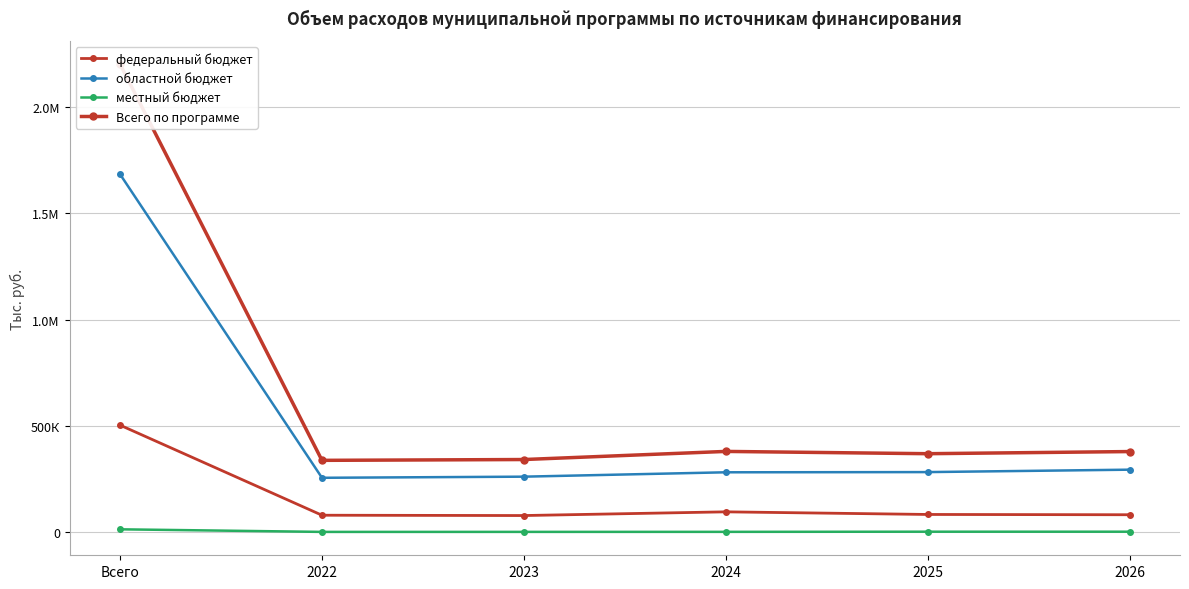

Reading left to right, list all the values displayed in this chart.

федеральный бюджет: Всего=503707.0	2022=80205.7	2023=78699.3	2024=96126.1	2025=83772.3	2026=82451.8
областной бюджет: Всего=1683510.0	2022=256244.1	2023=261516.1	2024=282093.3	2025=283015.9	2026=294402.3
местный бюджет: Всего=13922.5	2022=1810.9	2023=1900.5	2024=2041.2	2025=2742.2	2026=2713.9
Всего по программе: Всего=2201139.5	2022=338260.7	2023=342115.9	2024=380260.6	2025=369530.4	2026=379568.0